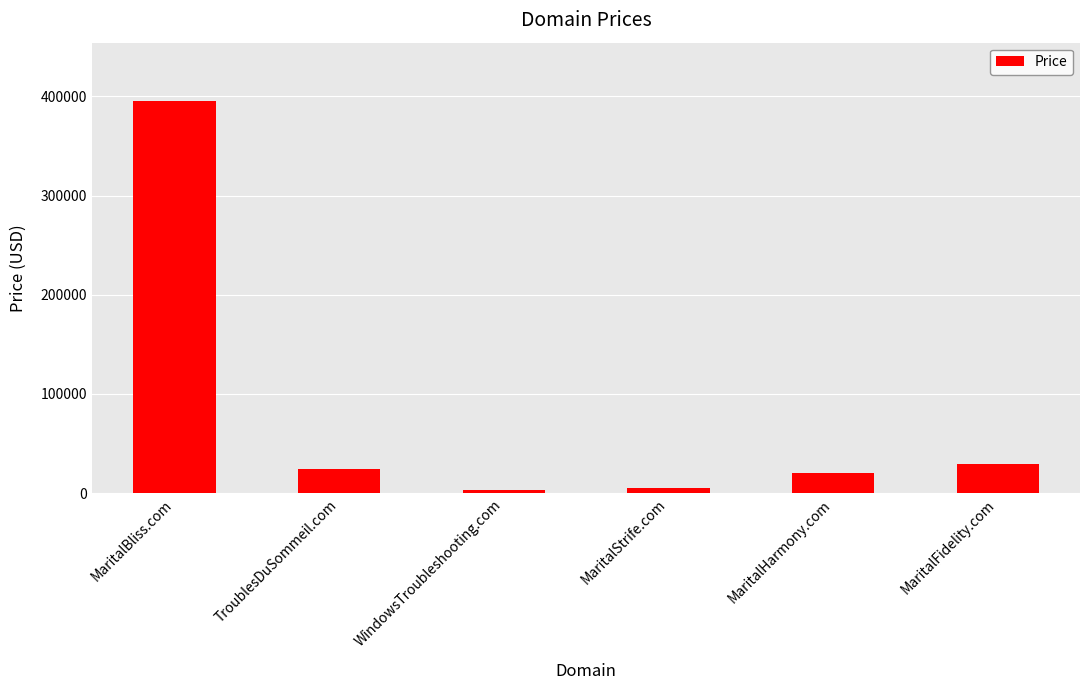

Reading left to right, what are all the values shown in this chart?

394888	24888	2888	4888	19888	29888